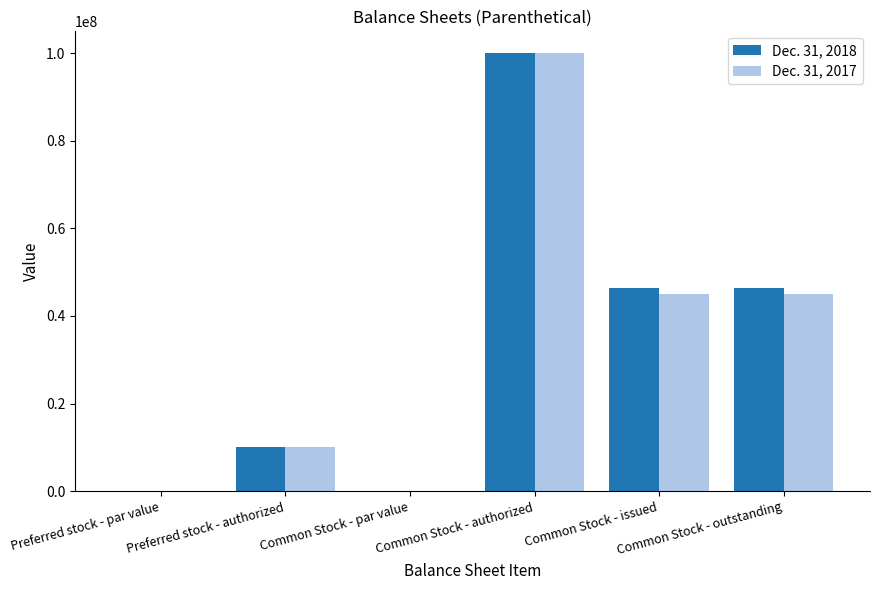

Does the chart contain stacked bars?

No